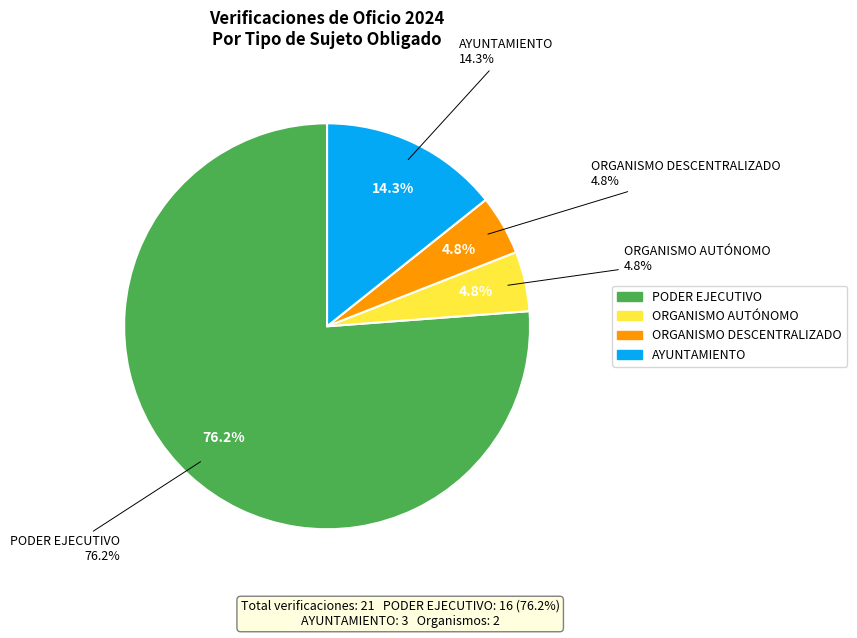

What percentage is the AYUNTAMIENTO slice, to the nearest percent?

14%